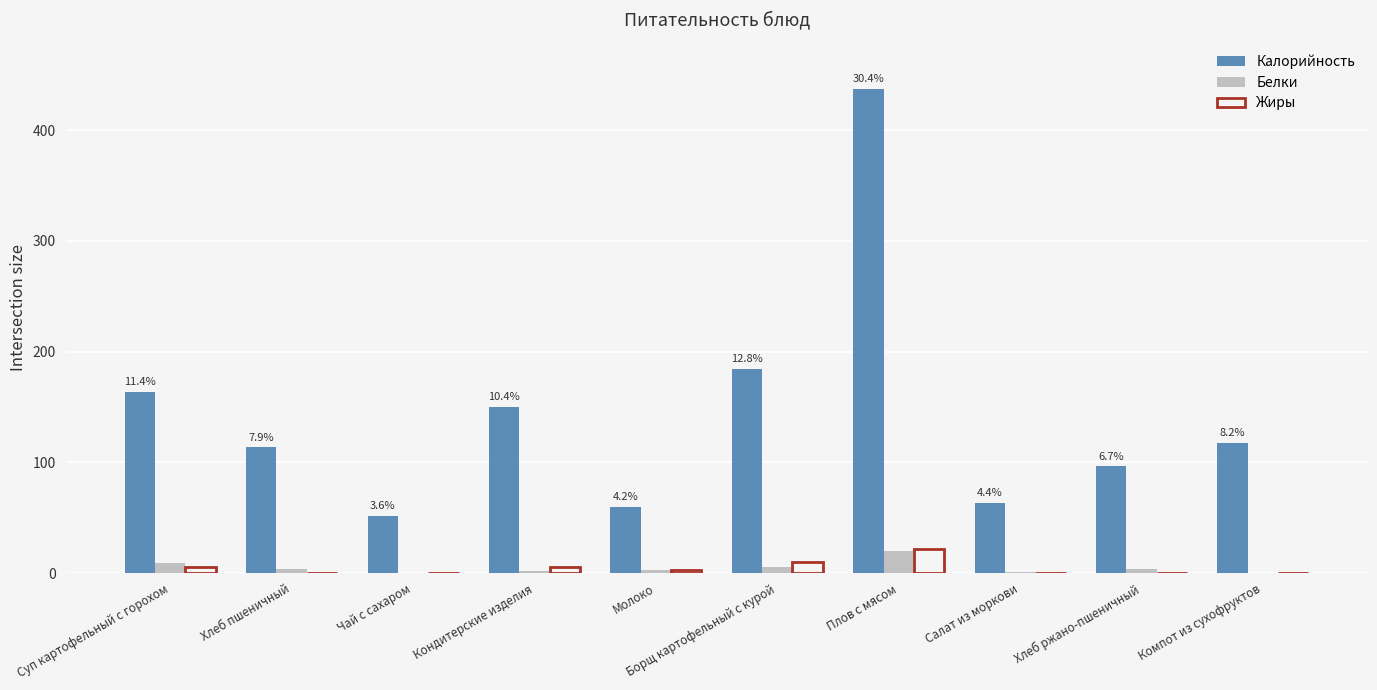

Which series has the largest total across all categories?

Калорийность